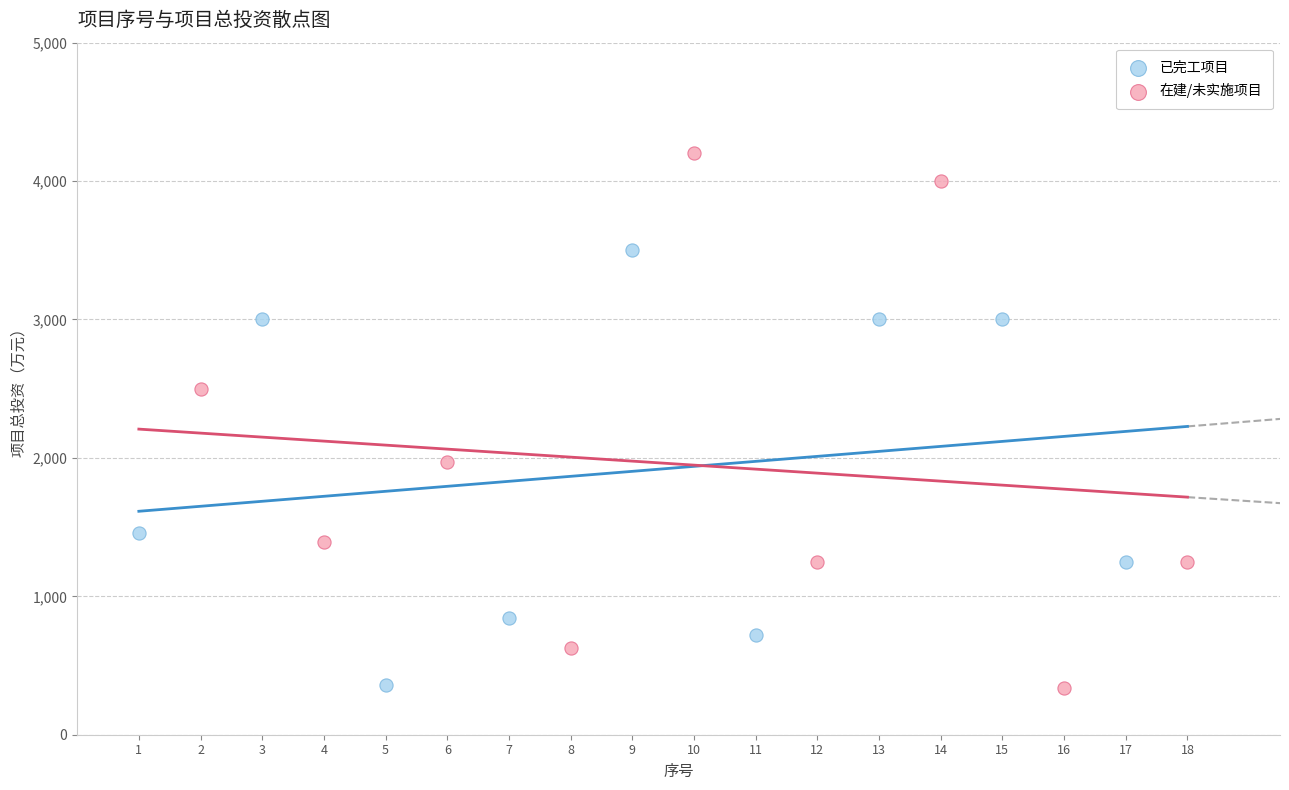

Which series contains the highest Y value?

在建/未实施项目